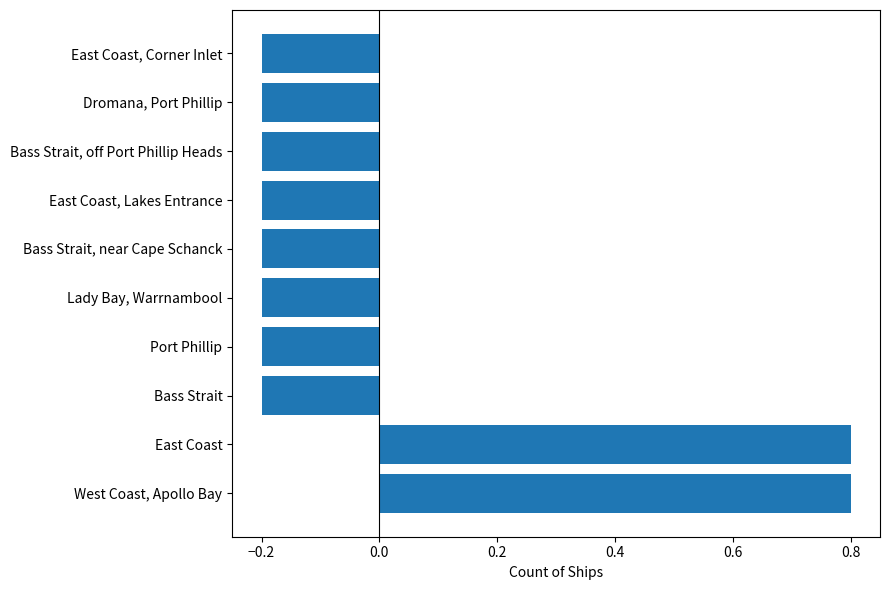

The value at Lady Bay, Warrnambool is -0.1. True or false?

False